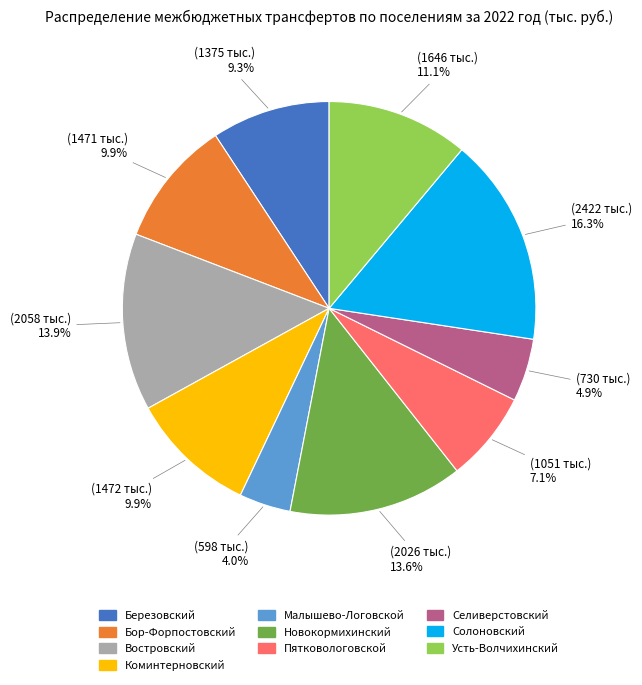

Is there a majority slice in this chart?

No